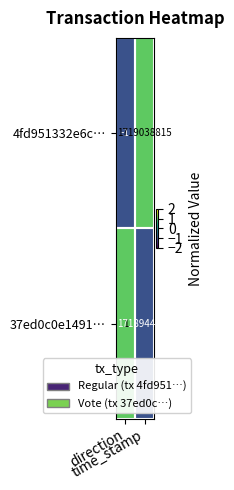

Which series has the widest spread of values?

4fd951332e6c…